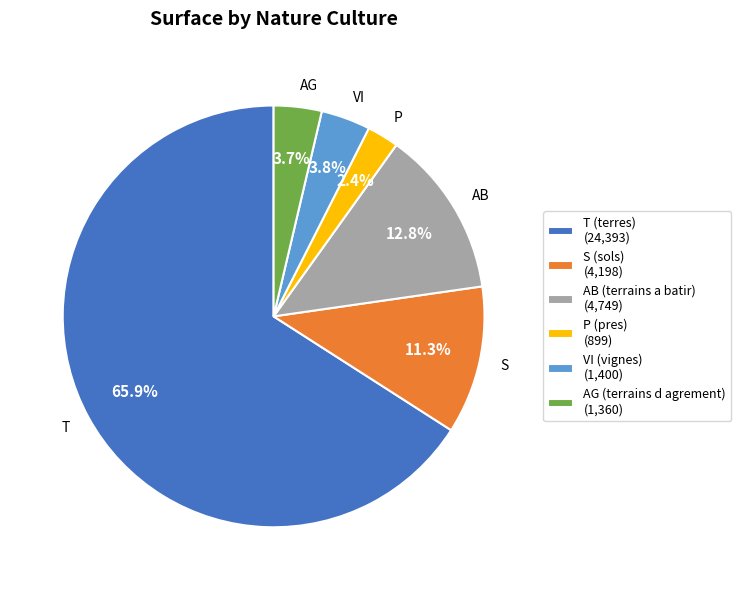

What is the ratio of the value at AB (terrains a batir) (4,749) to the value at P (pres) (899)?

5.3